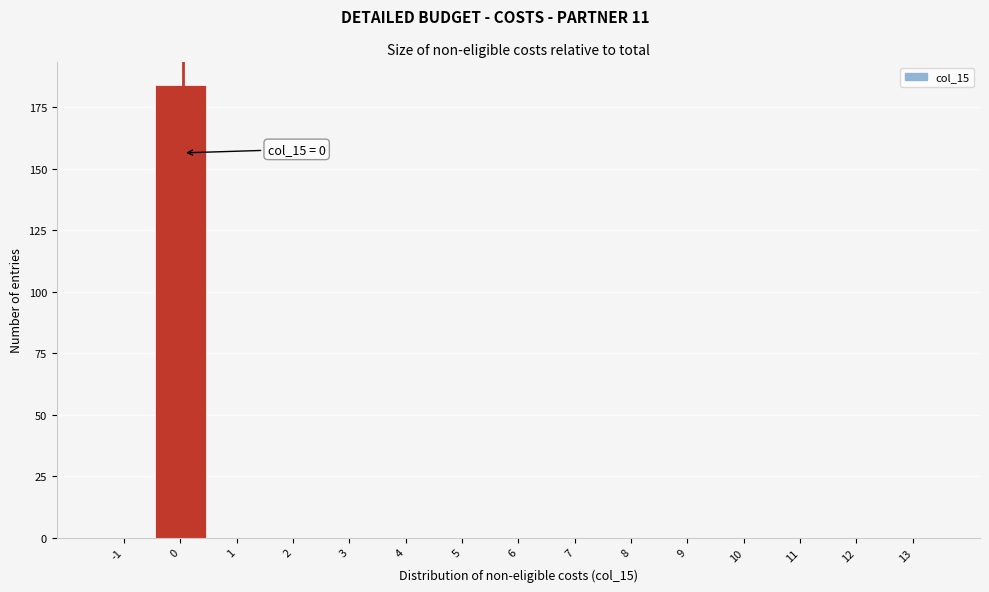

Reading right to left, list all the values displayed in this chart.

13=0	12=0	11=0	10=0	9=0	8=0	7=0	6=0	5=0	4=0	3=0	2=0	1=0	0=184	-1=0